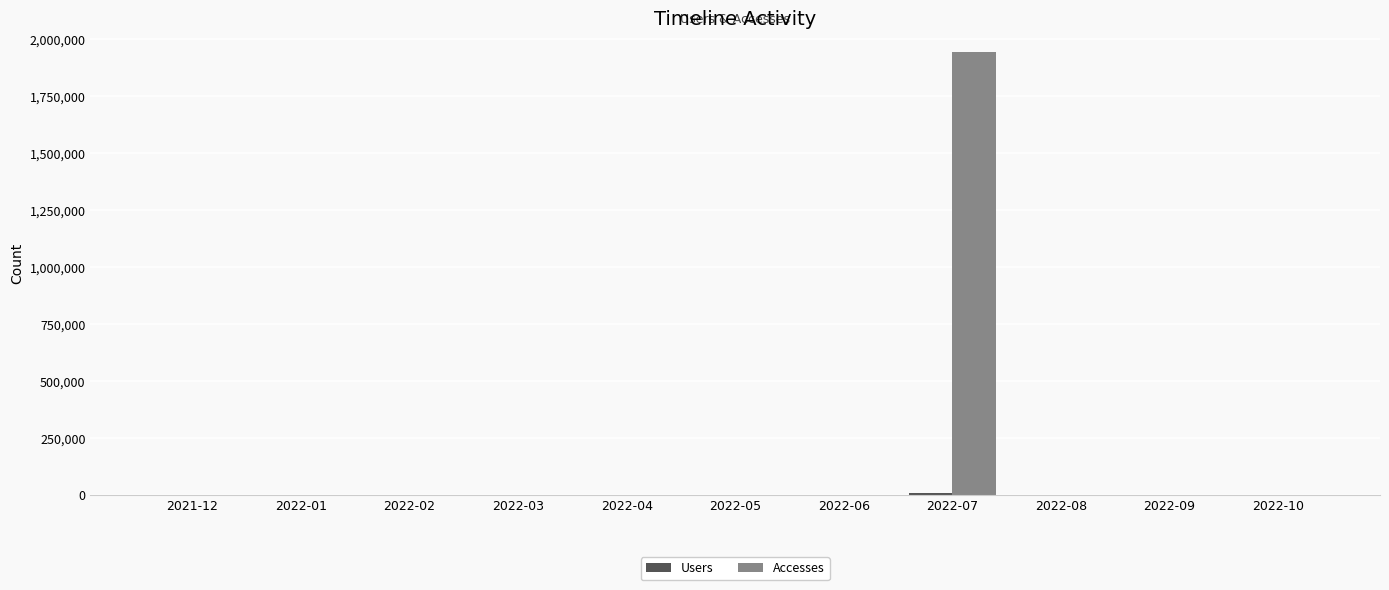

Which series has the largest total across all categories?

Accesses